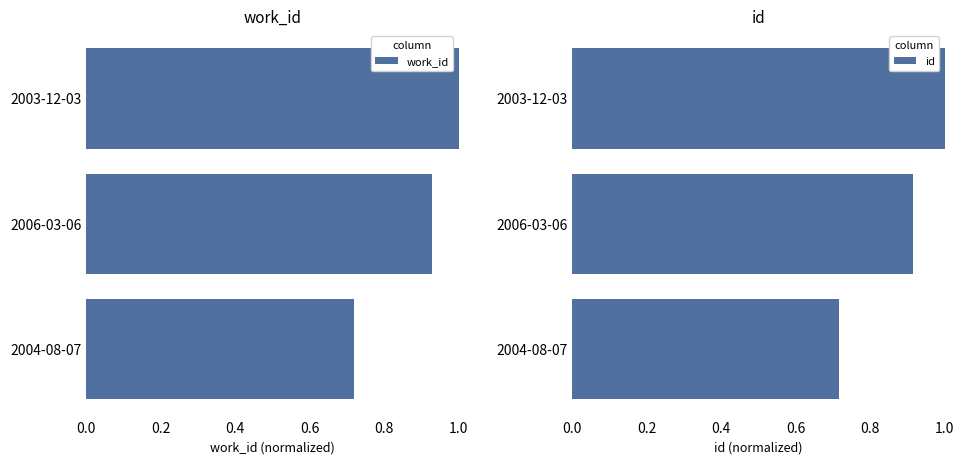

List the labels in order of work_id value, smallest first.

2004-08-07, 2006-03-06, 2003-12-03